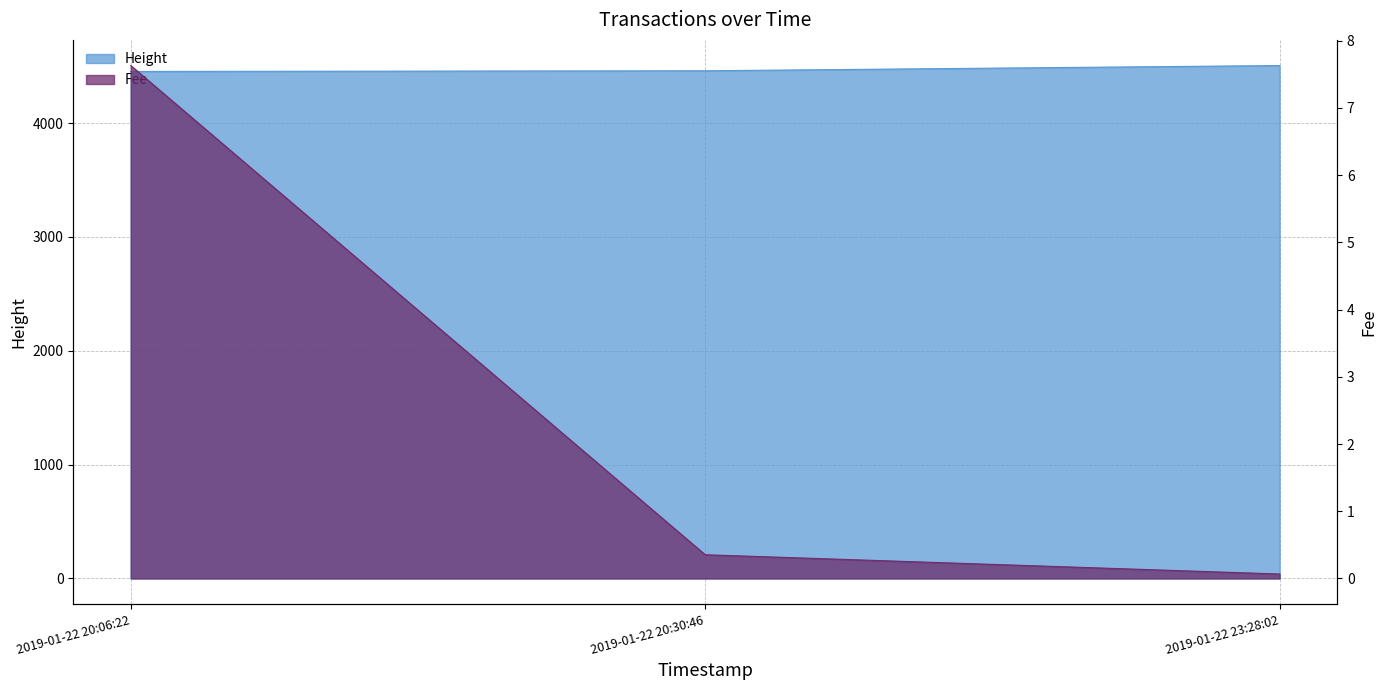

What is the value of the Fee point at the 1st from the left?

7.6